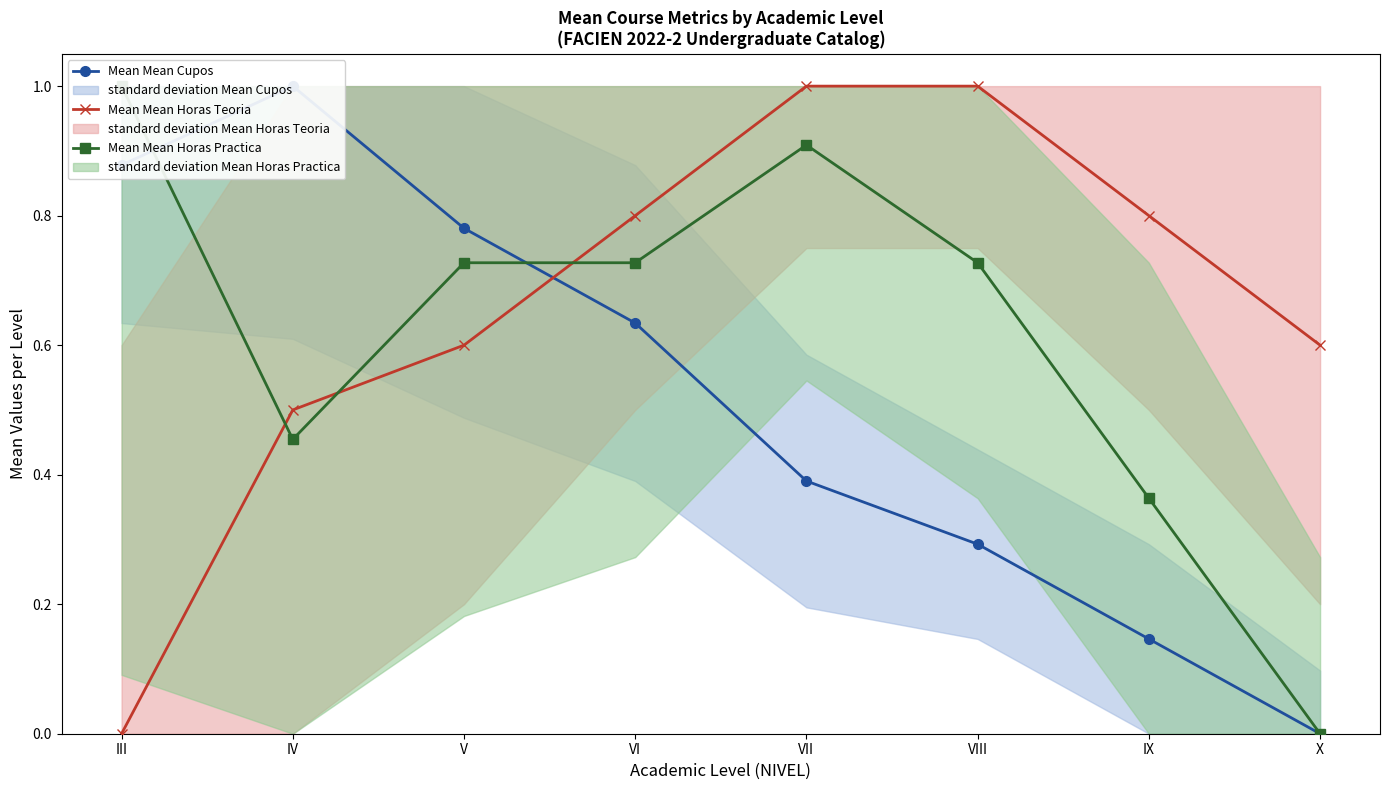

What are all the series names shown in the legend?

Mean Mean Cupos, Mean Mean Horas Teoria, Mean Mean Horas Practica